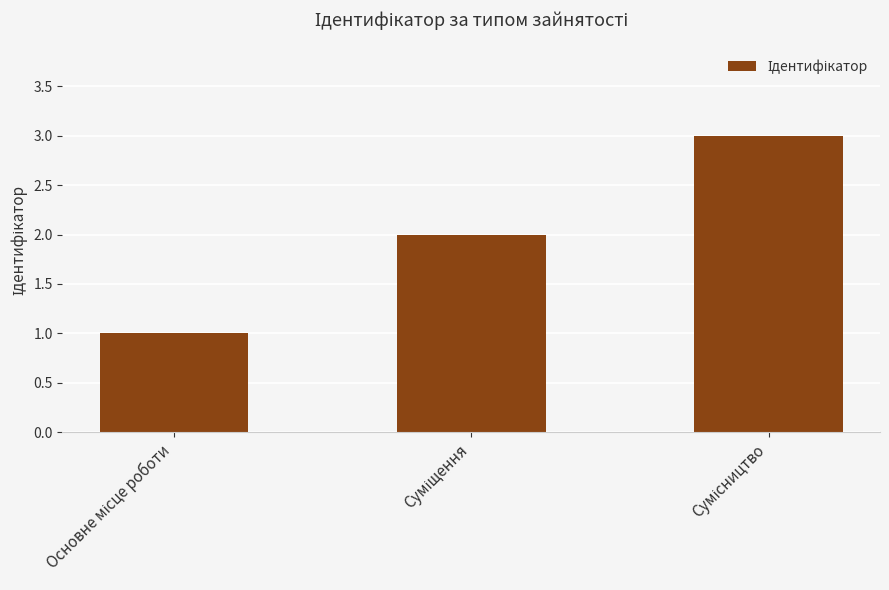

Reading left to right, what are all the values shown in this chart?

1	2	3